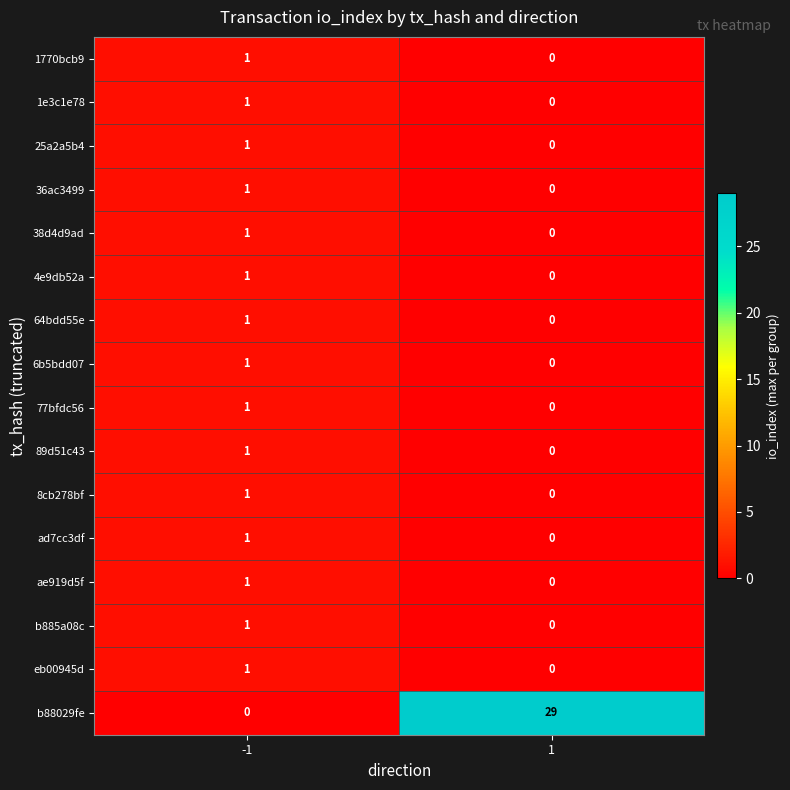

What is the spread (max minus min) of values at -1?

1